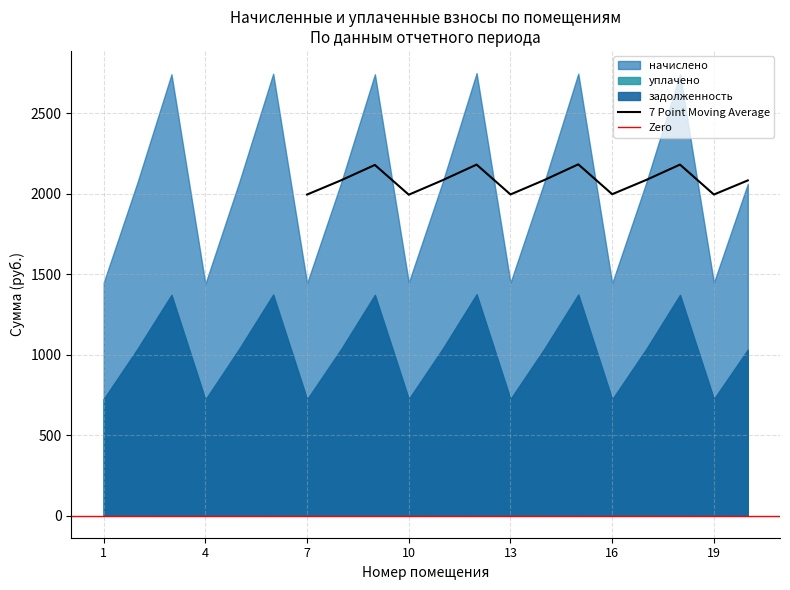

At which label is начислено closest to 2094?

2